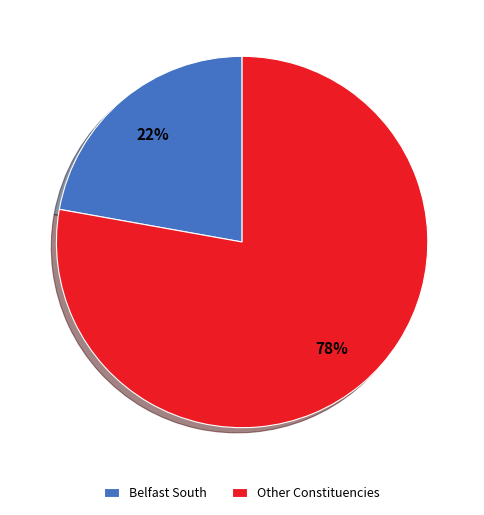

Approximately how many times larger is the value at Other Constituencies compared to Belfast South?

3.5